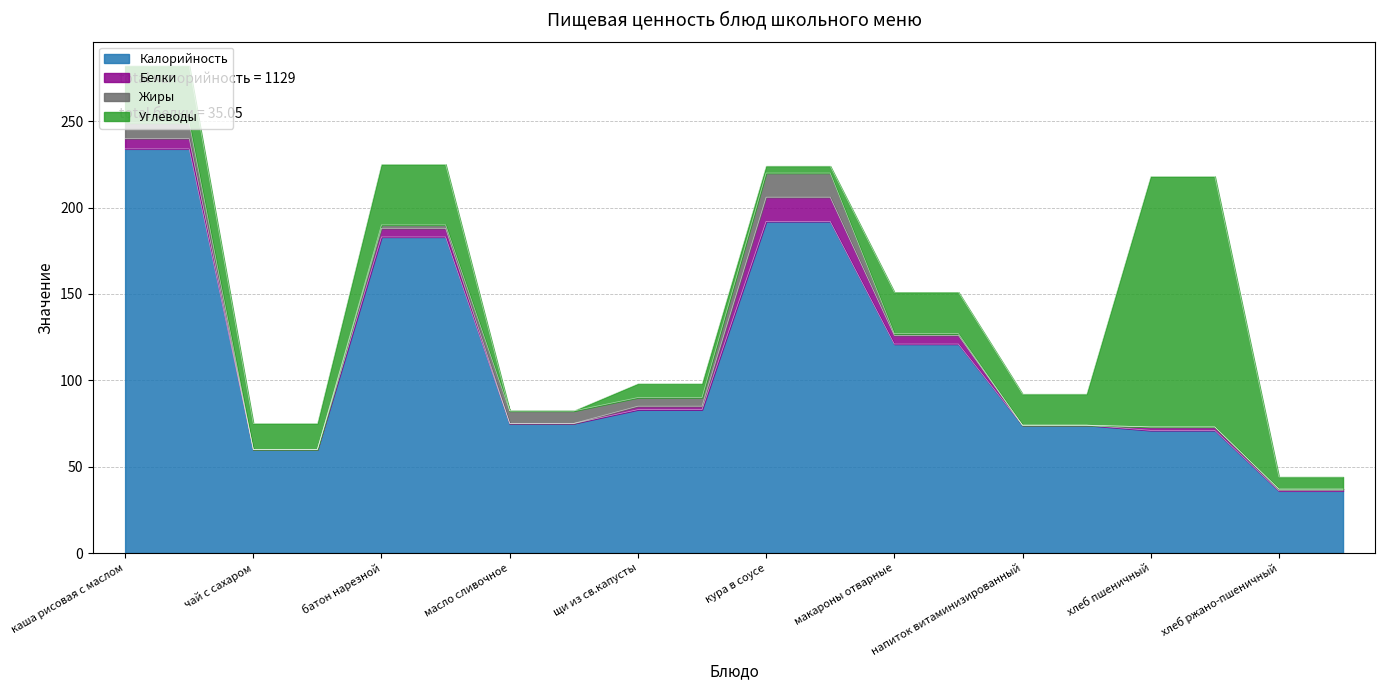

At which category does the chart reach its peak across all series?

каша рисовая с маслом